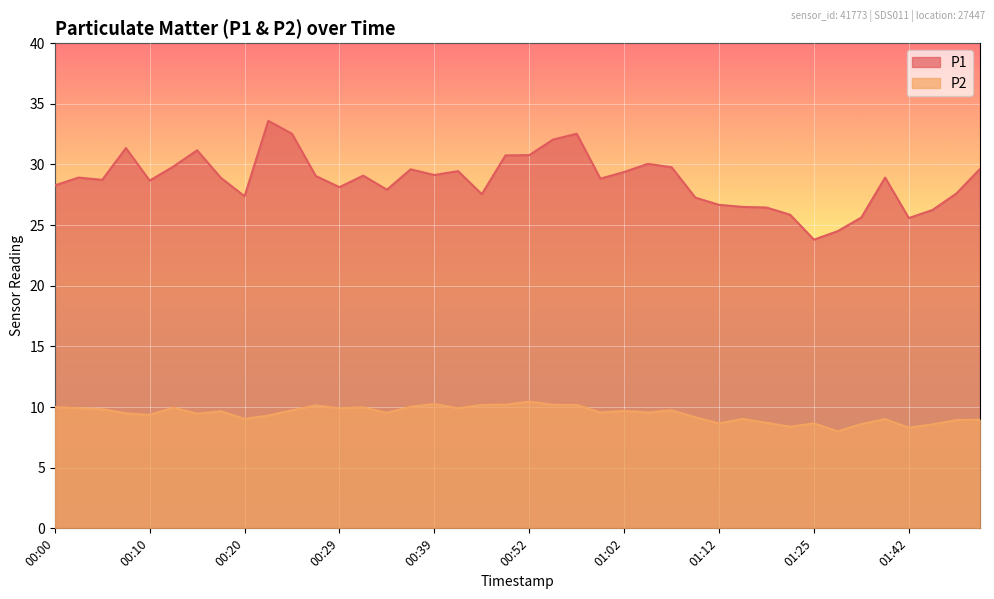

Reading left to right, list all the values displayed in this chart.

P1: 00:00=28.3	00:03=28.9	00:05=28.7	00:08=31.4	00:10=28.7	00:12=29.8	00:15=31.2	00:17=28.9	00:20=27.4	00:22=33.6	00:25=32.5	00:27=29.1	00:29=28.1	00:32=29.1	00:34=27.9	00:37=29.6	00:39=29.1	00:42=29.4	00:47=27.6	00:50=30.8	00:52=30.8	00:55=32.0	00:57=32.5	01:00=28.8	01:02=29.4	01:05=30.1	01:07=29.8	01:10=27.3	01:12=26.7	01:15=26.5	01:17=26.4	01:20=25.9	01:25=23.8	01:29=24.5	01:32=25.6	01:40=28.9	01:42=25.6	01:45=26.2	01:48=27.6	01:50=29.6
P2: 00:00=10.0	00:03=9.9	00:05=9.8	00:08=9.5	00:10=9.3	00:12=9.9	00:15=9.4	00:17=9.7	00:20=9.0	00:22=9.3	00:25=9.7	00:27=10.1	00:29=9.9	00:32=10.0	00:34=9.5	00:37=10.0	00:39=10.2	00:42=9.9	00:47=10.2	00:50=10.2	00:52=10.4	00:55=10.2	00:57=10.2	01:00=9.6	01:02=9.7	01:05=9.6	01:07=9.7	01:10=9.2	01:12=8.7	01:15=9.0	01:17=8.7	01:20=8.4	01:25=8.7	01:29=8.0	01:32=8.6	01:40=9.0	01:42=8.3	01:45=8.6	01:48=8.9	01:50=8.9